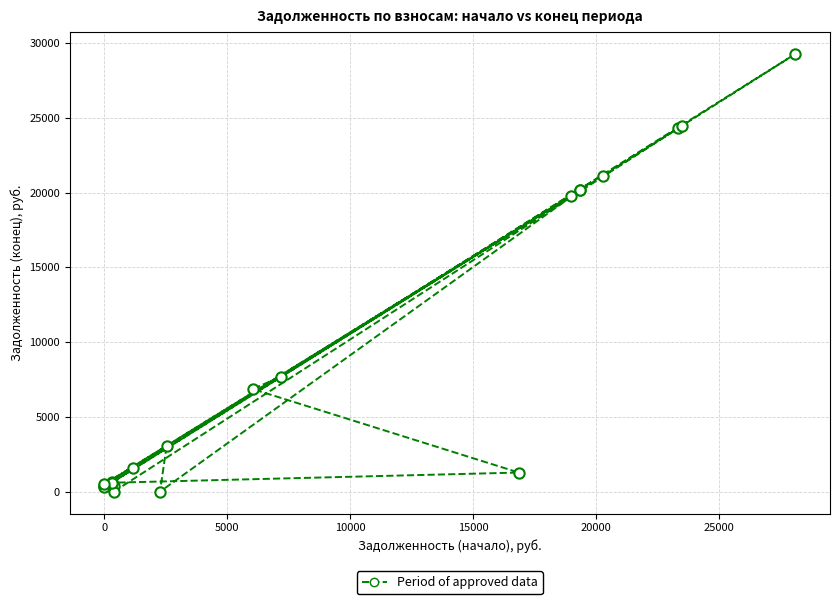

What Y value in the scatter plot is closest to 14637?

19762.3